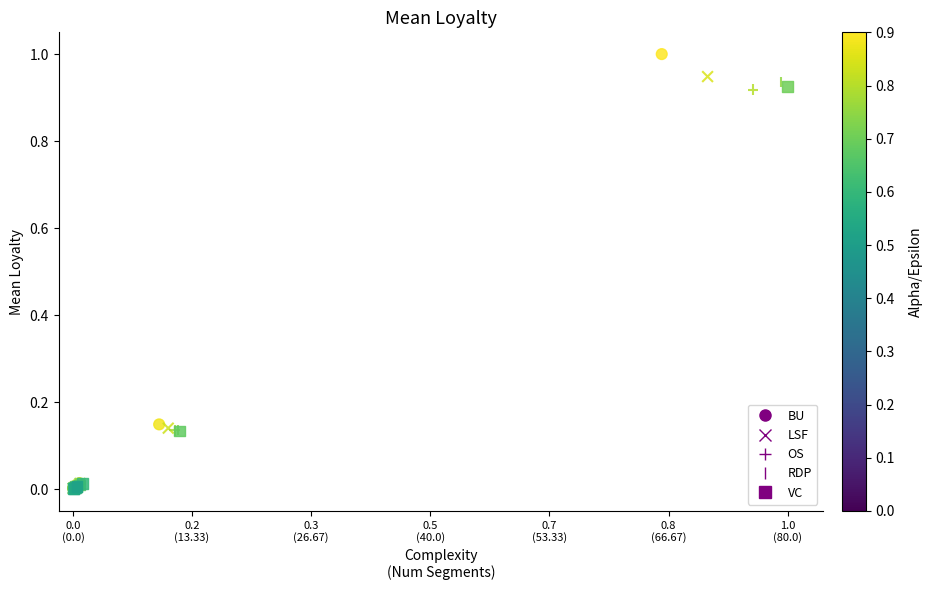

Which series reaches the maximum Y coordinate?

BU